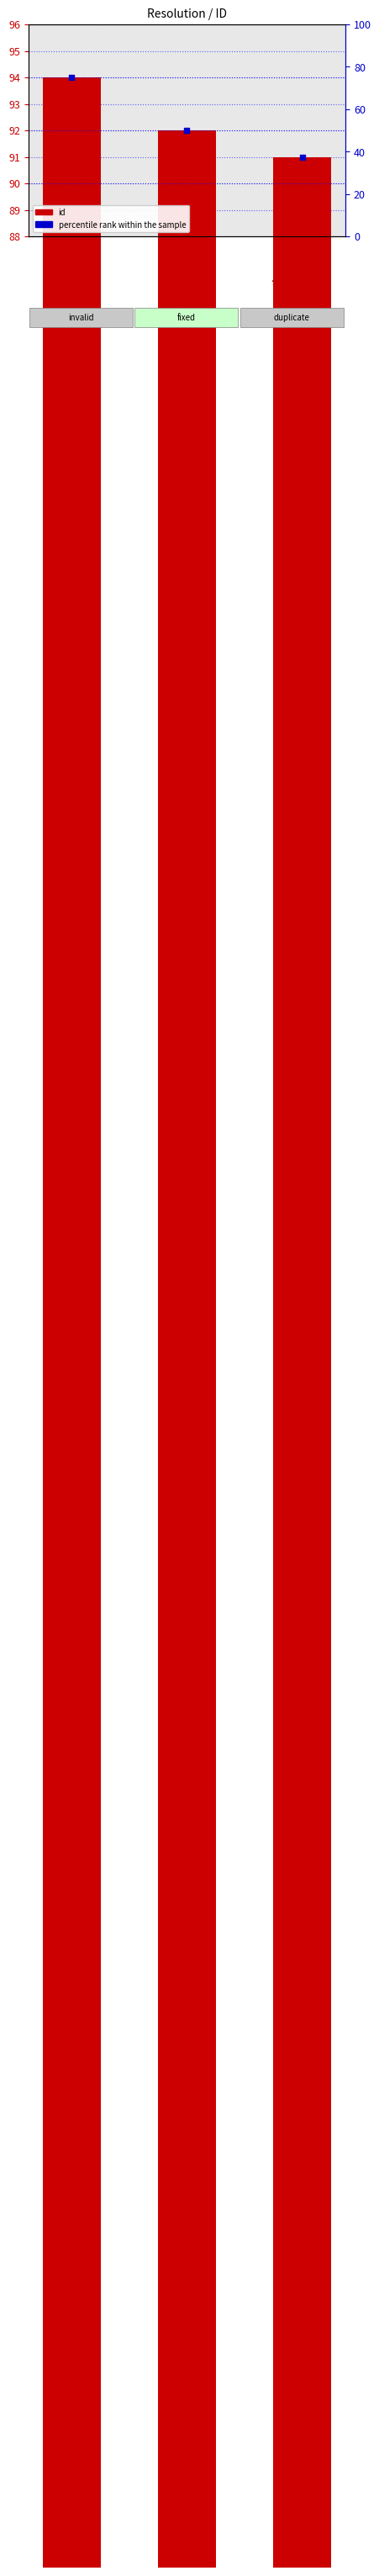

What is the ratio of the value at fixed to the value at invalid?

1.0